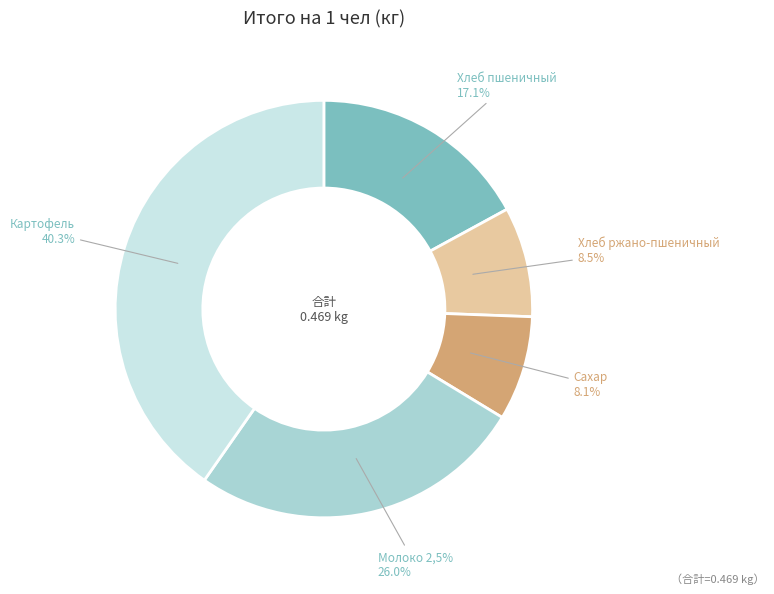

Rank the categories by value from lowest to highest.

Сахар, Хлеб ржано-пшеничный, Хлеб пшеничный, Молоко 2,5%, Картофель